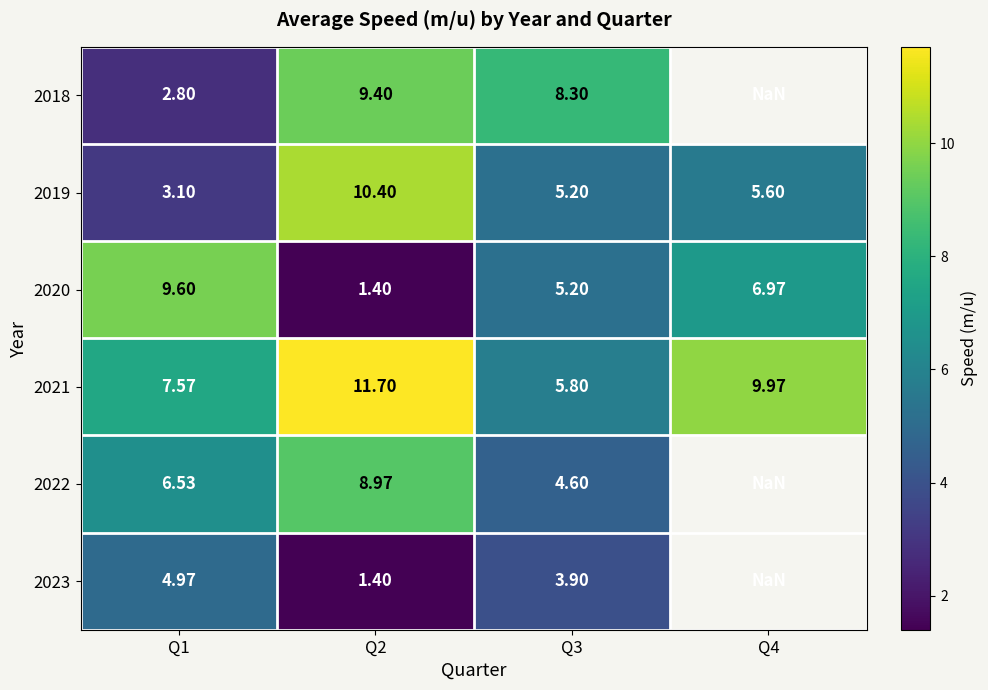

What is the sum of all 2019 values?

24.3